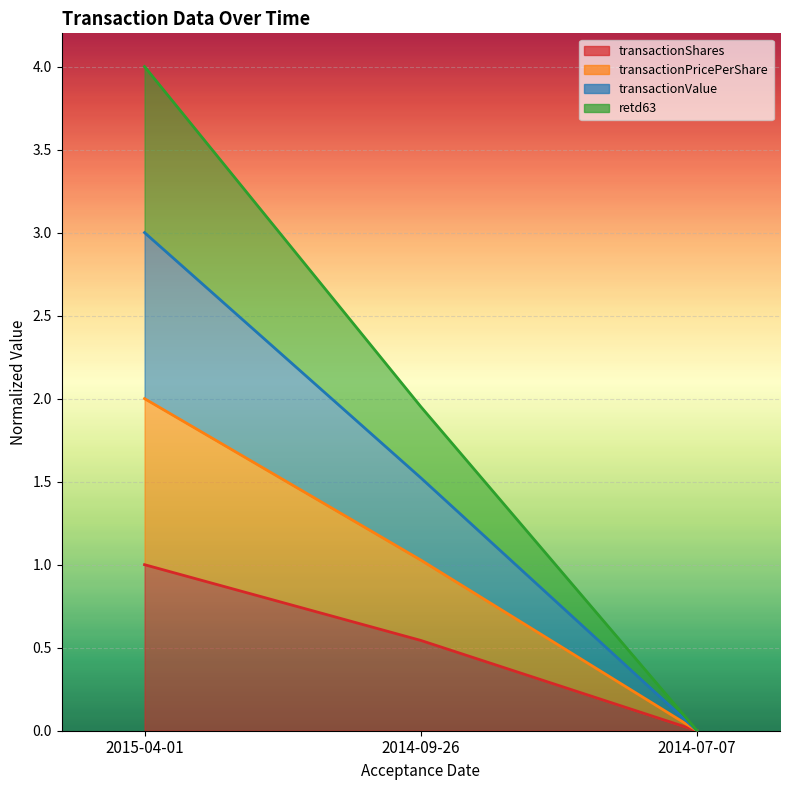

Count the number of categories in the chart.

3